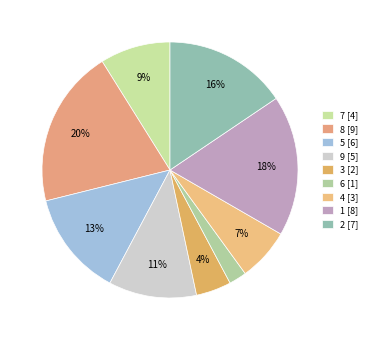

Between 1 and 9, which is larger?

1